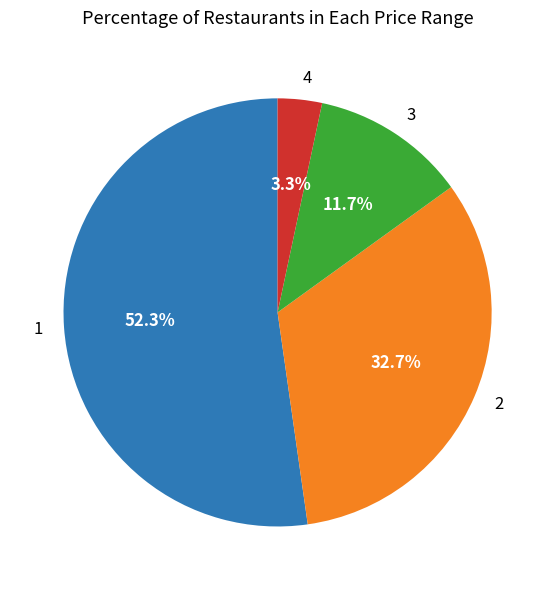

Which has a higher value, 3 or 4?

3